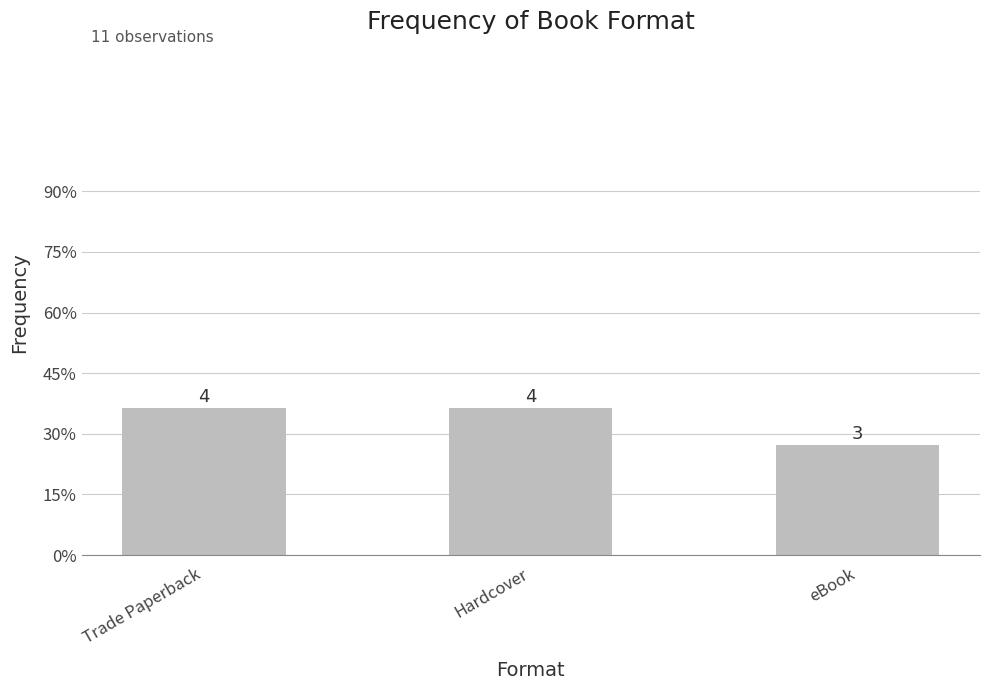

Are the bars horizontal?

No